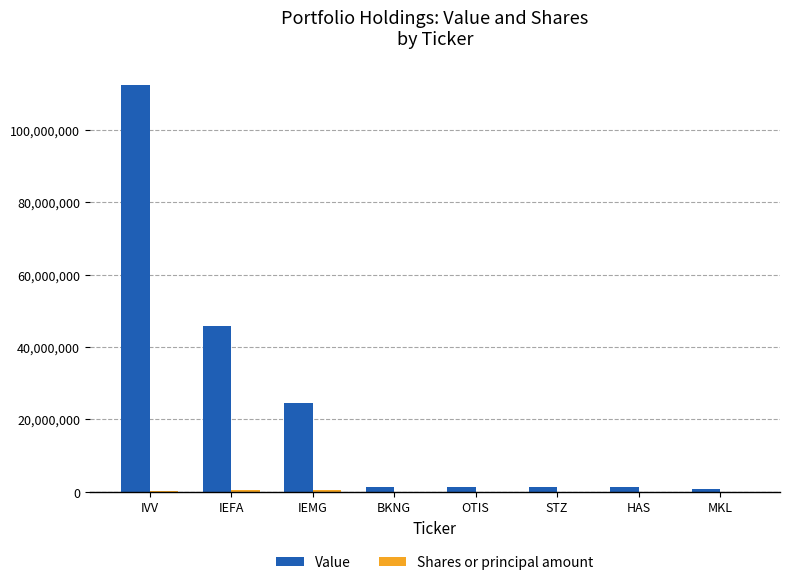

What value does the Value series have at IEFA, to the nearest 10?

45735000